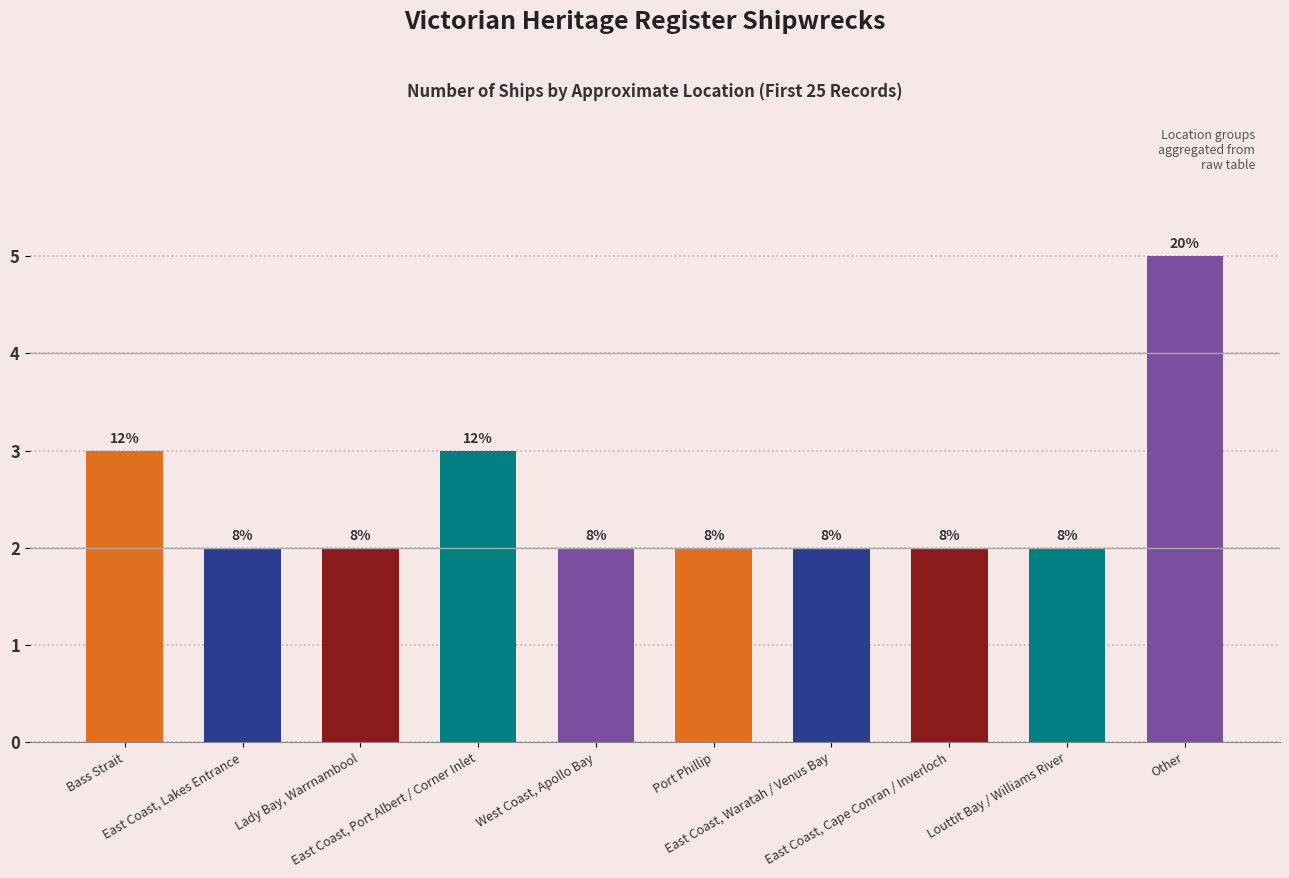

The value at East Coast, Cape Conran / Inverloch is 3. True or false?

False